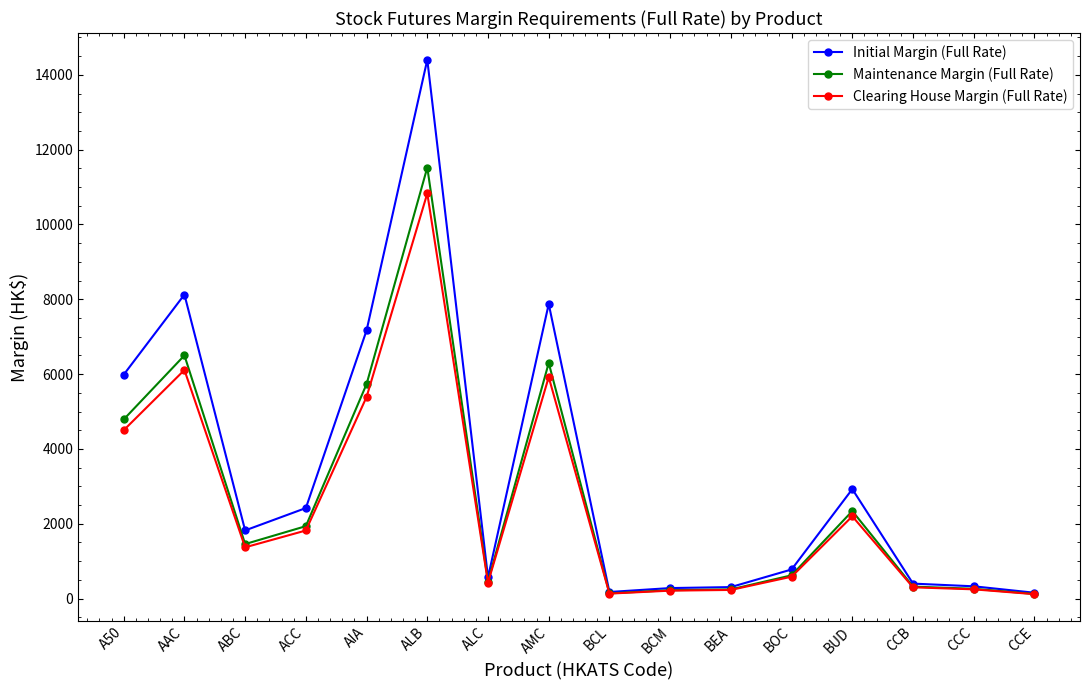

Where is the first local maximum for Initial Margin (Full Rate)?

AAC